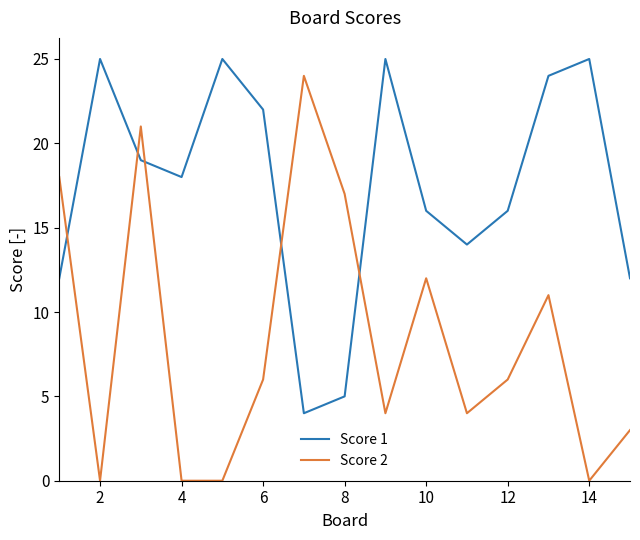

Rank the series by their average value, from highest to lowest.

Score 1, Score 2